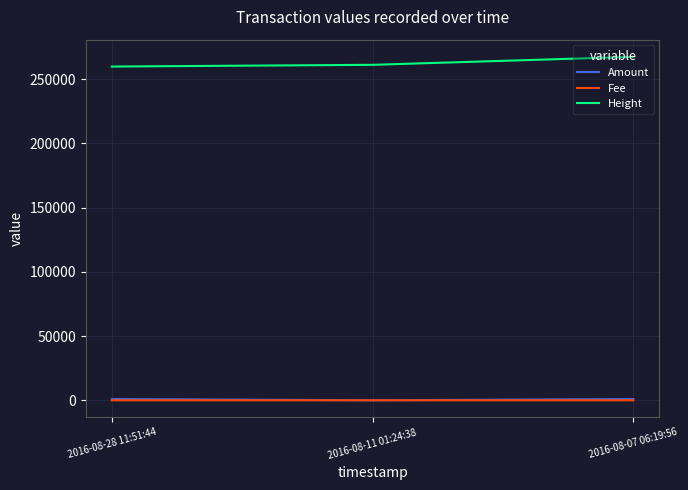

Which category has the highest value across all series?

2016-08-07 06:19:56